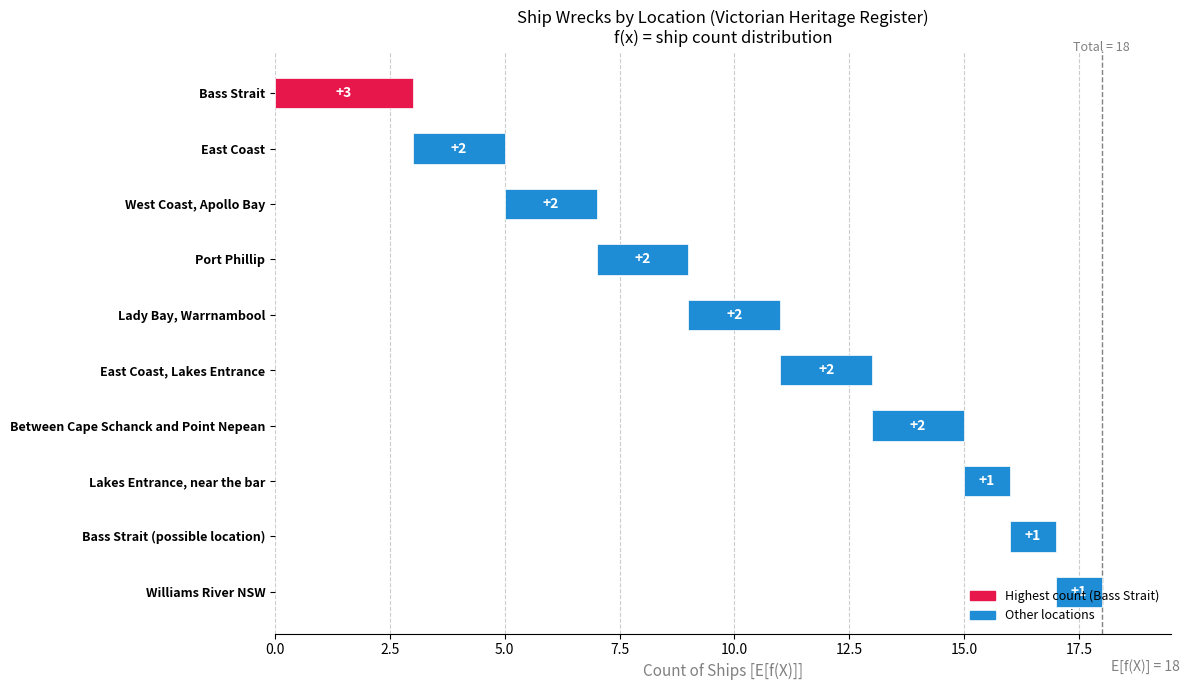

How many values are below 2?

3